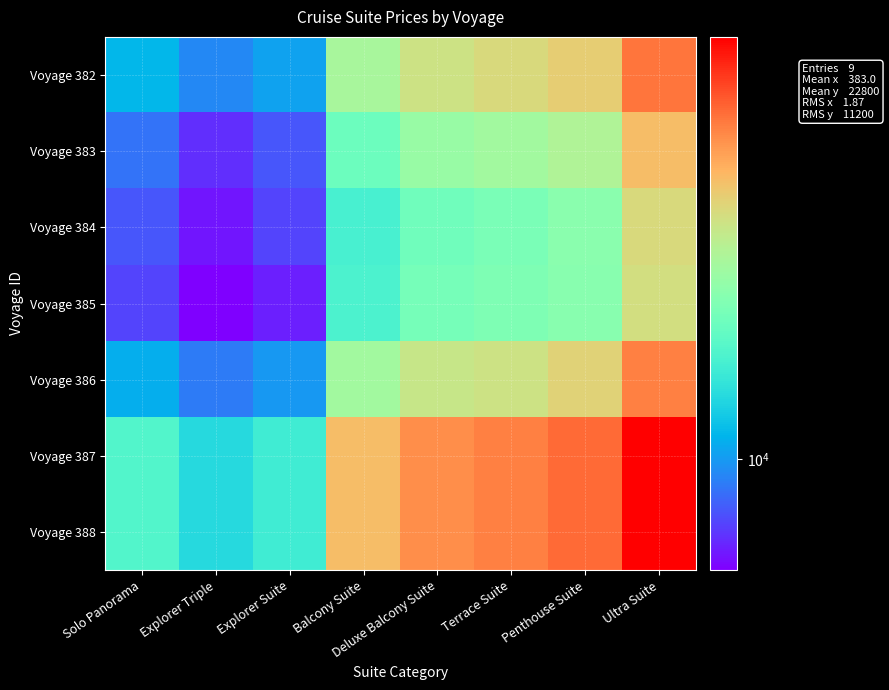

Rank the series by their maximum value, from highest to lowest.

Voyage 387, Voyage 388, Voyage 382, Voyage 386, Voyage 383, Voyage 384, Voyage 385